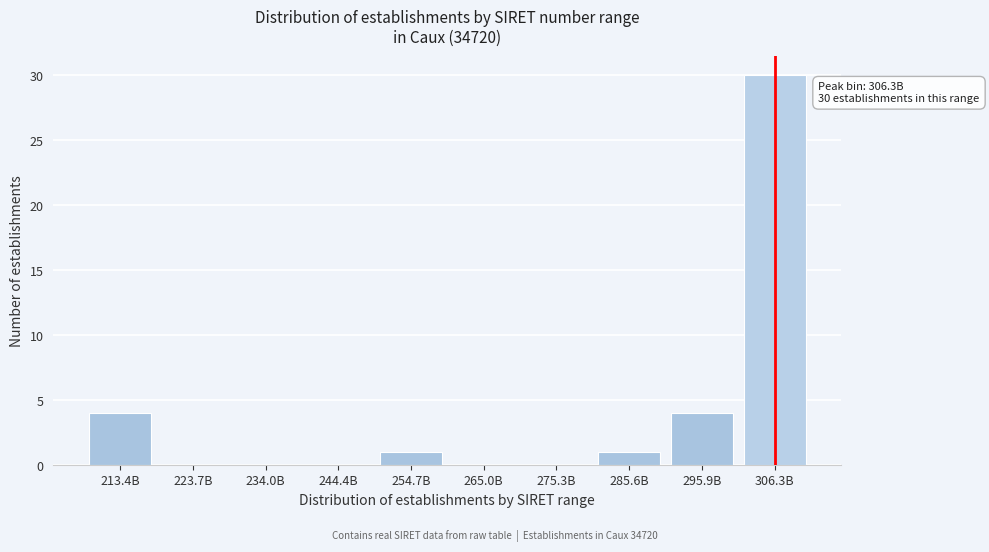

Reading left to right, transcribe all the data shown in this chart.

213.4B=4	223.7B=0	234.0B=0	244.4B=0	254.7B=1	265.0B=0	275.3B=0	285.6B=1	295.9B=4	306.3B=30